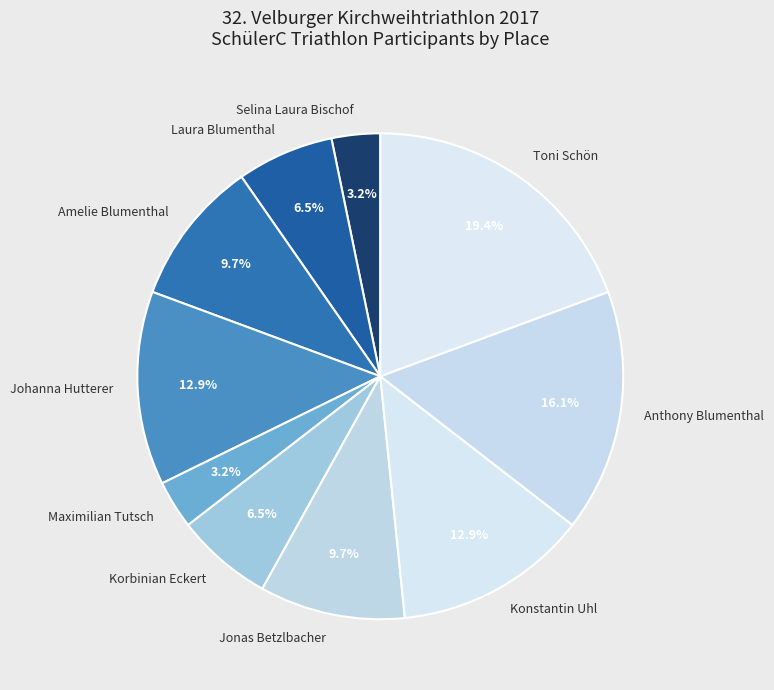

True or false: Maximilian Tutsch accounts for 3% of the total.

True